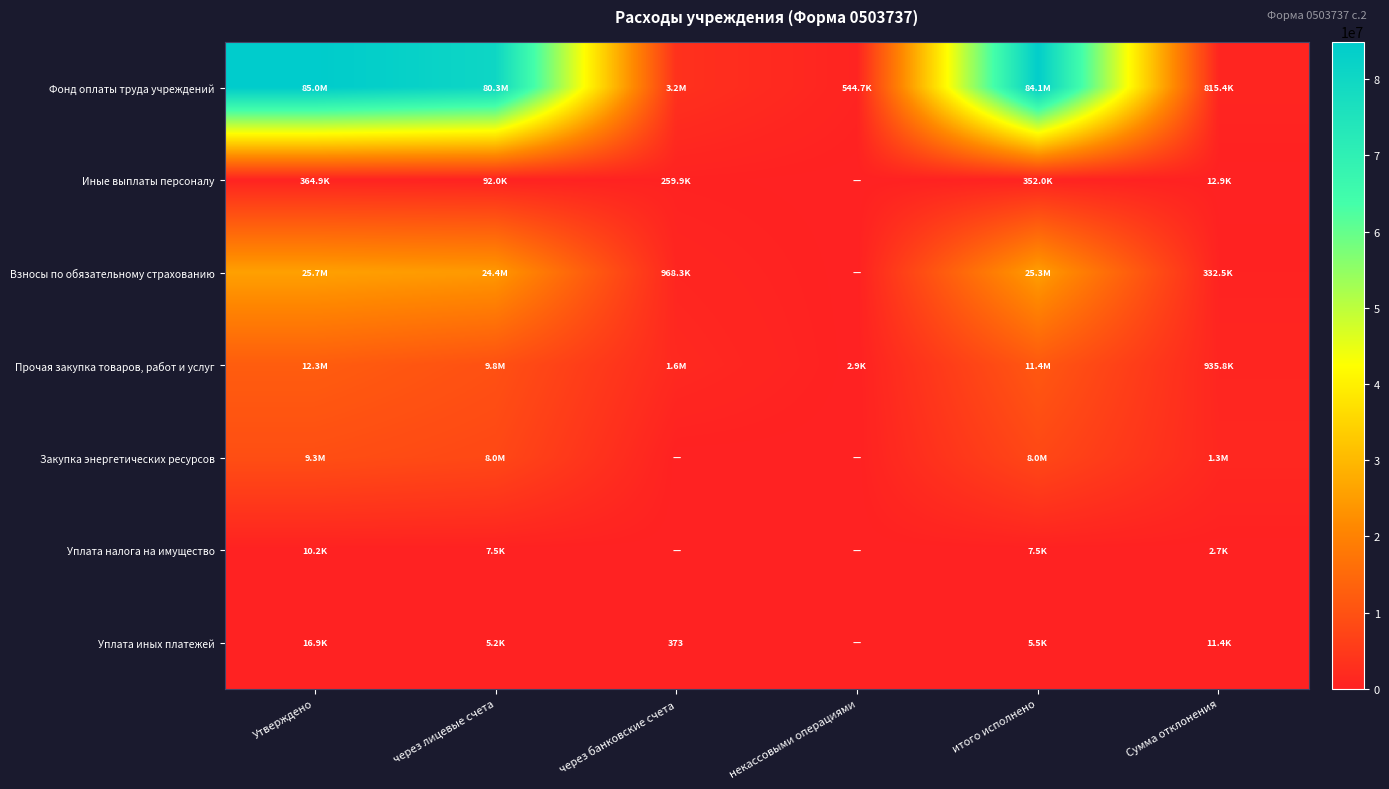

What is the maximum value for Фонд оплаты труда учреждений?

84950085.3